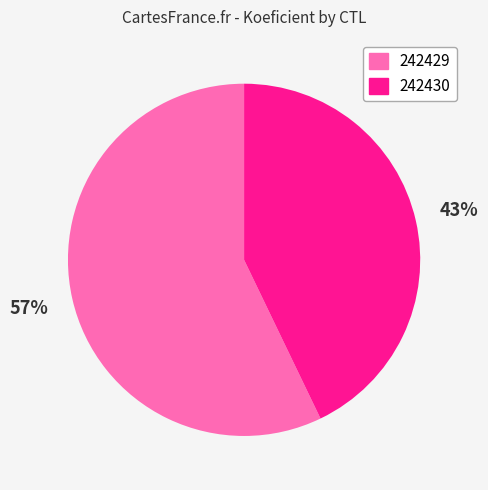

What is the smallest slice in the pie chart?

242430